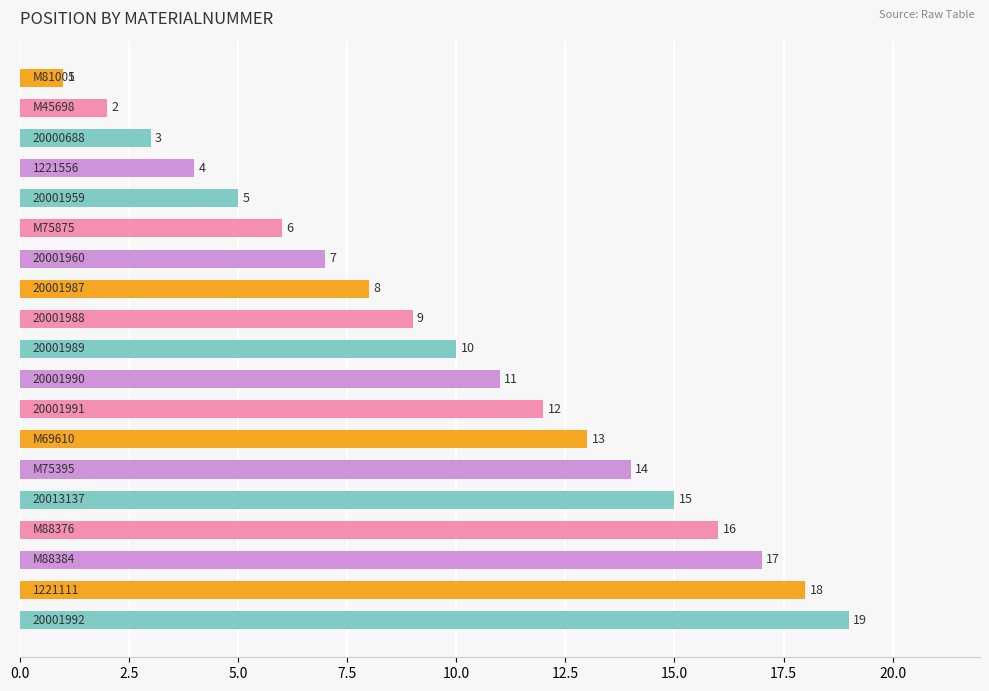

What is the value of the 19th bar from the top?

19